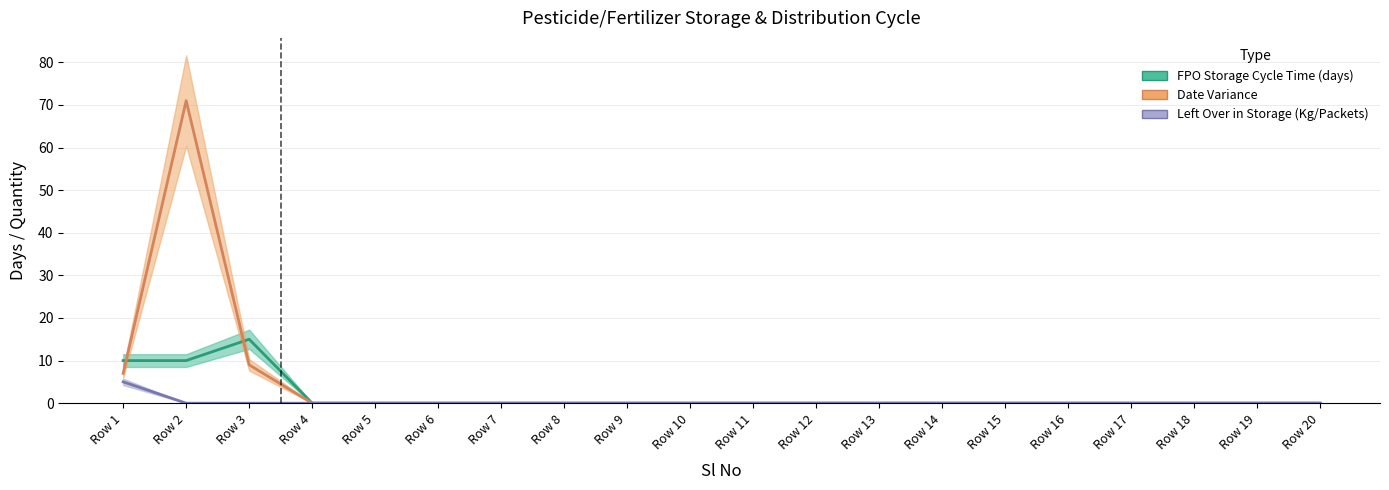

Which series has the largest total across all categories?

Date Variance